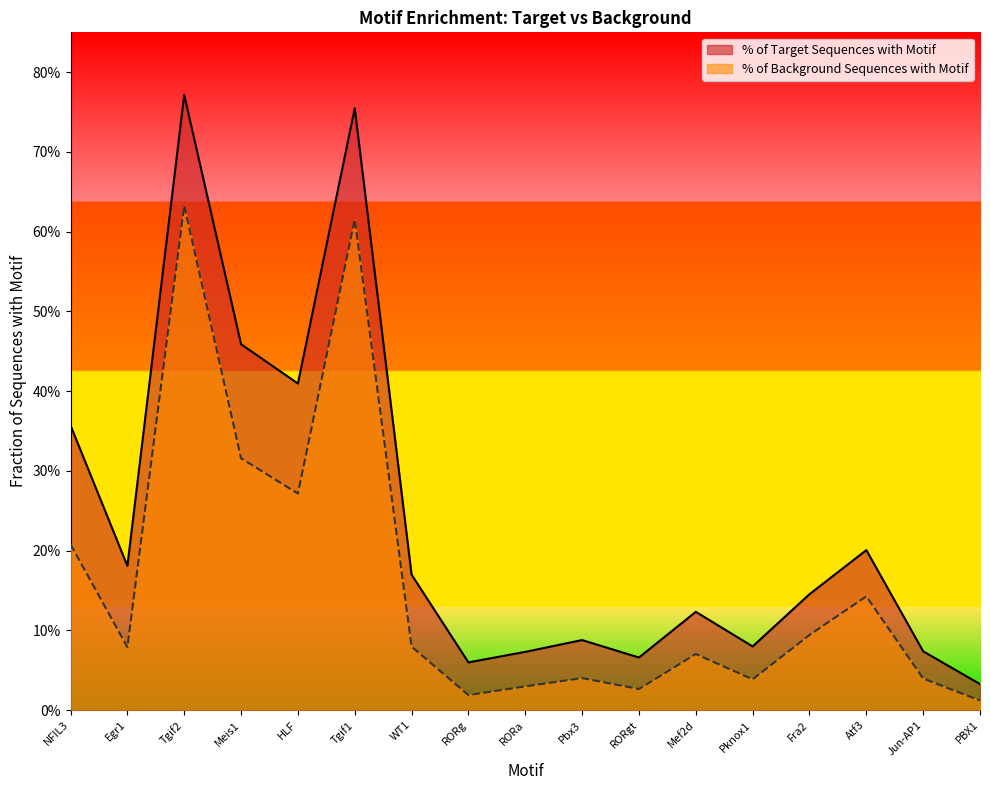

What is the label of the 2nd point from the left?

Egr1